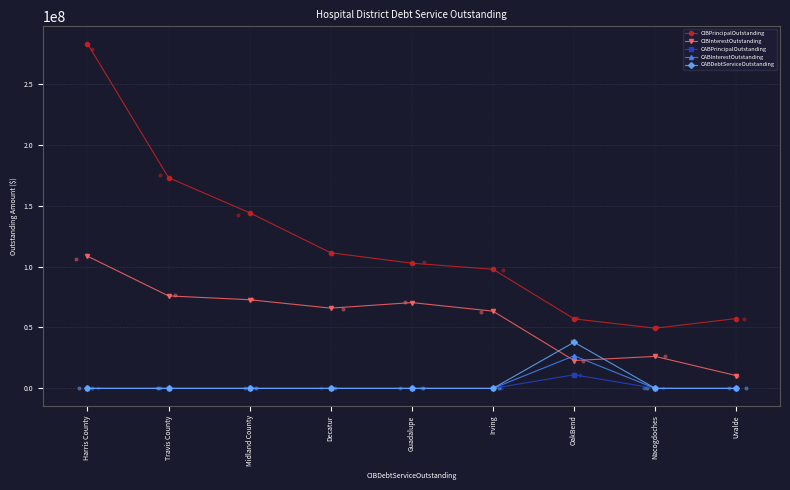

At which category is the sum across all series the highest?

Harris County